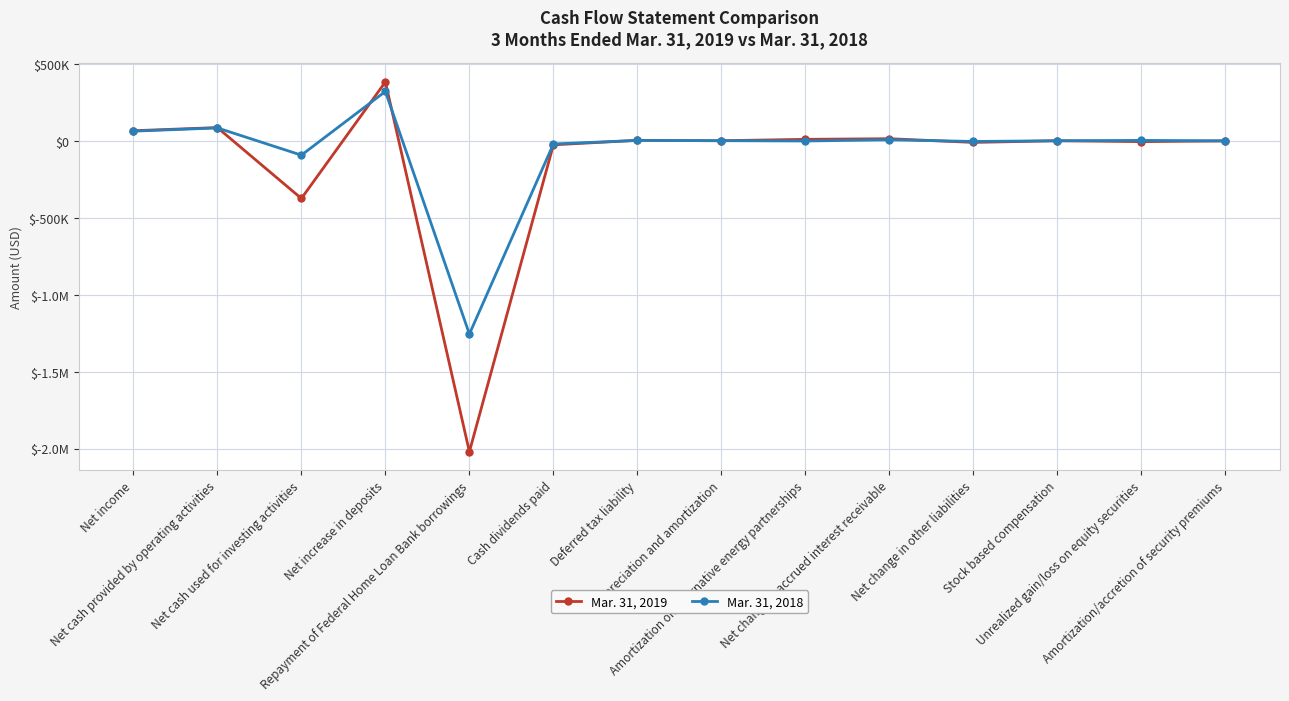

Is this an area chart (filled region under the line)?

No